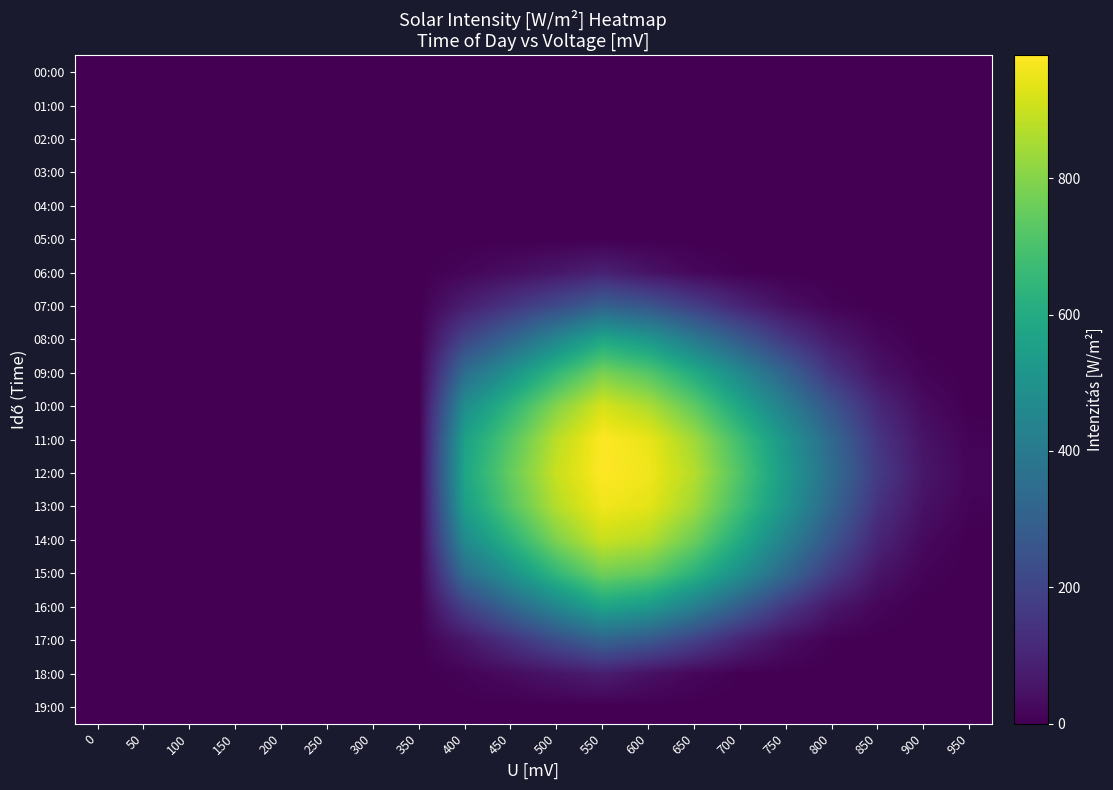

At 400, list the series in order from smallest to largest.

00:00, 01:00, 02:00, 03:00, 04:00, 05:00, 19:00, 18:00, 06:00, 17:00, 07:00, 16:00, 08:00, 09:00, 15:00, 14:00, 10:00, 13:00, 11:00, 12:00